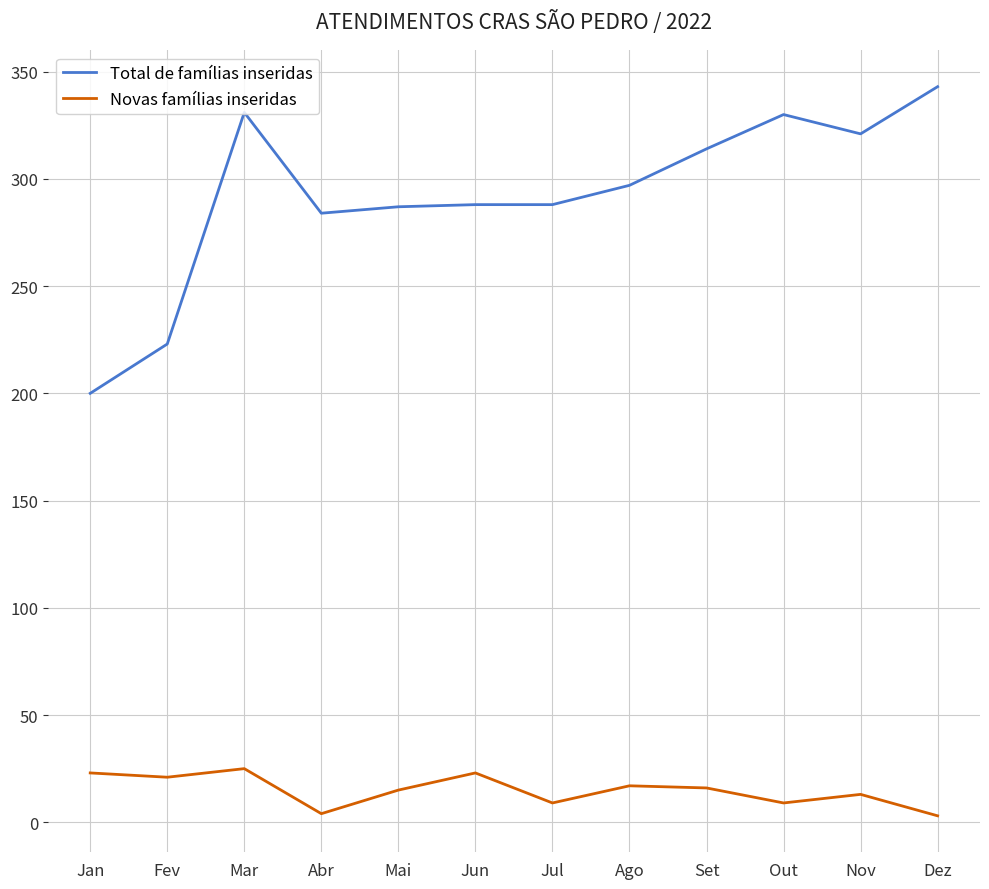

At which label does Total de famílias inseridas reach its minimum?

Jan